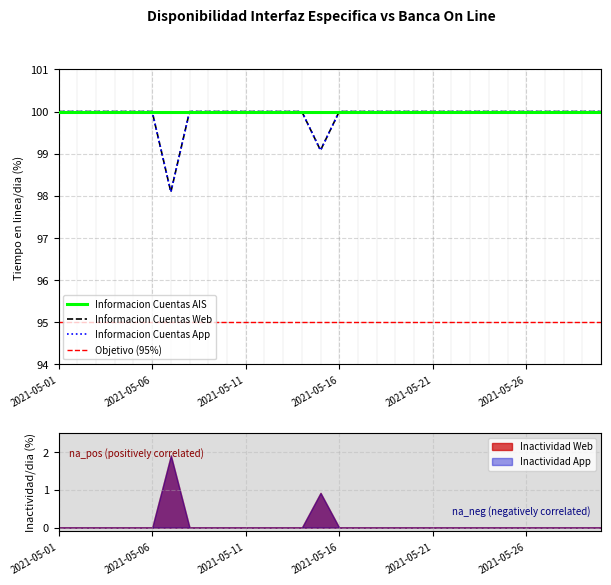

In Informacion Cuentas Web, how many points are lower than both neighbors (excluding endpoints)?

2